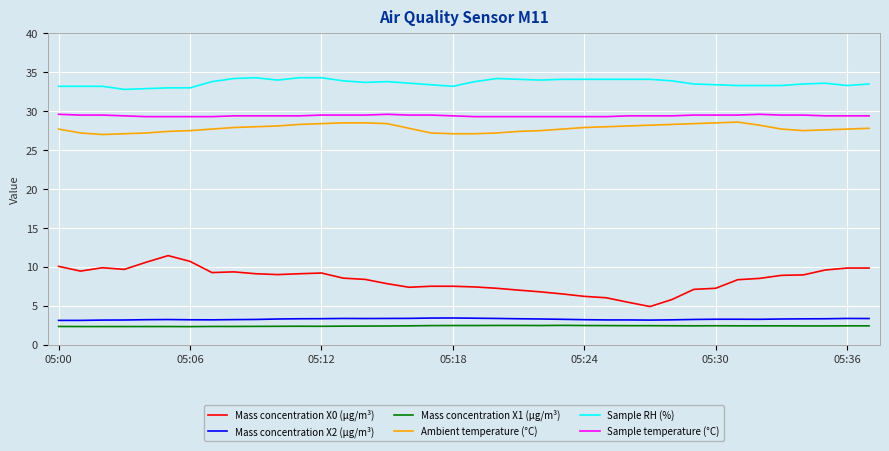

Which series has the largest range (max minus min)?

Mass concentration X0 (μg/m³)